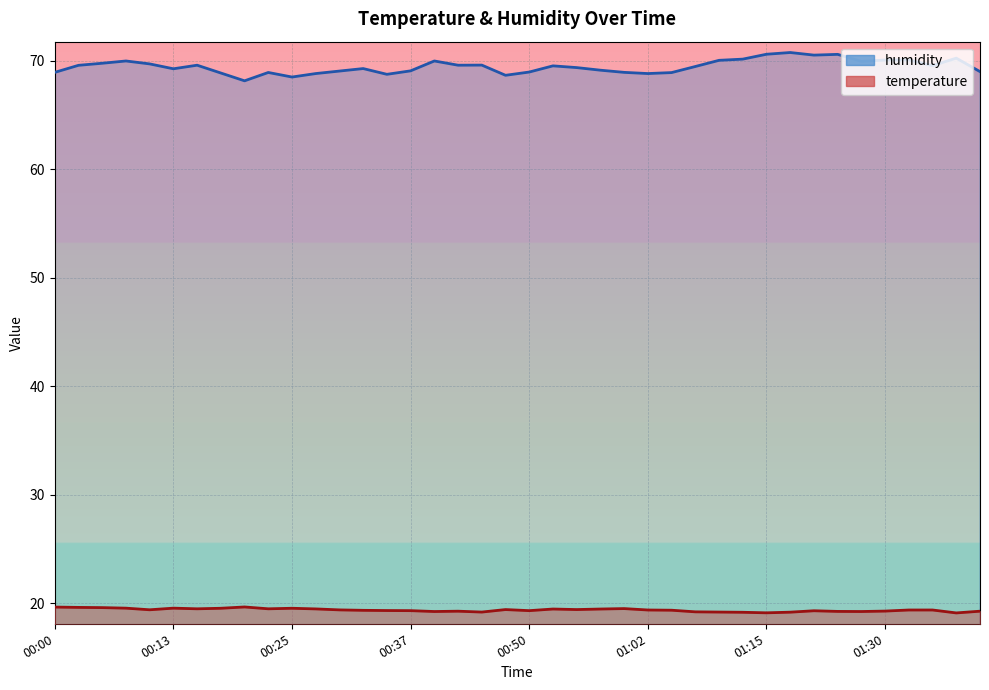

Rank the series at 01:05 from highest to lowest value.

humidity, temperature